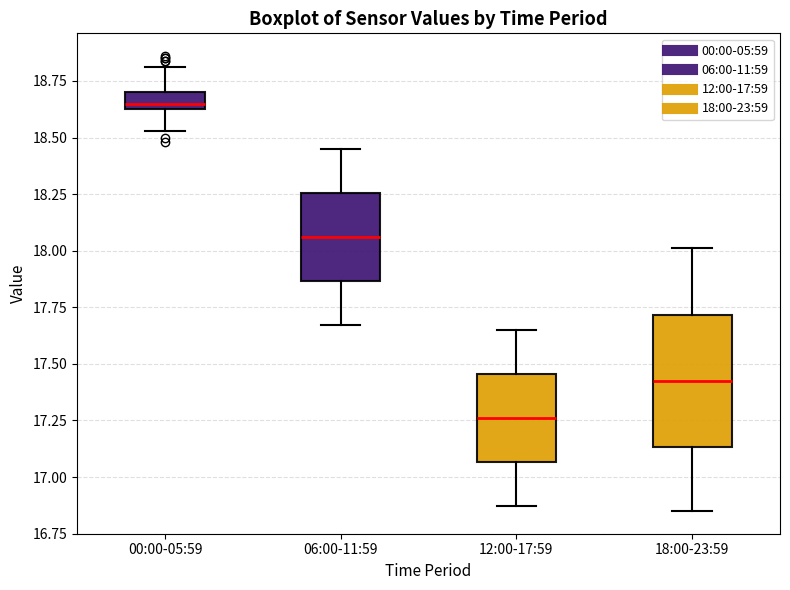

Which box is the tallest, from its lower edge to its upper edge?

18:00-23:59